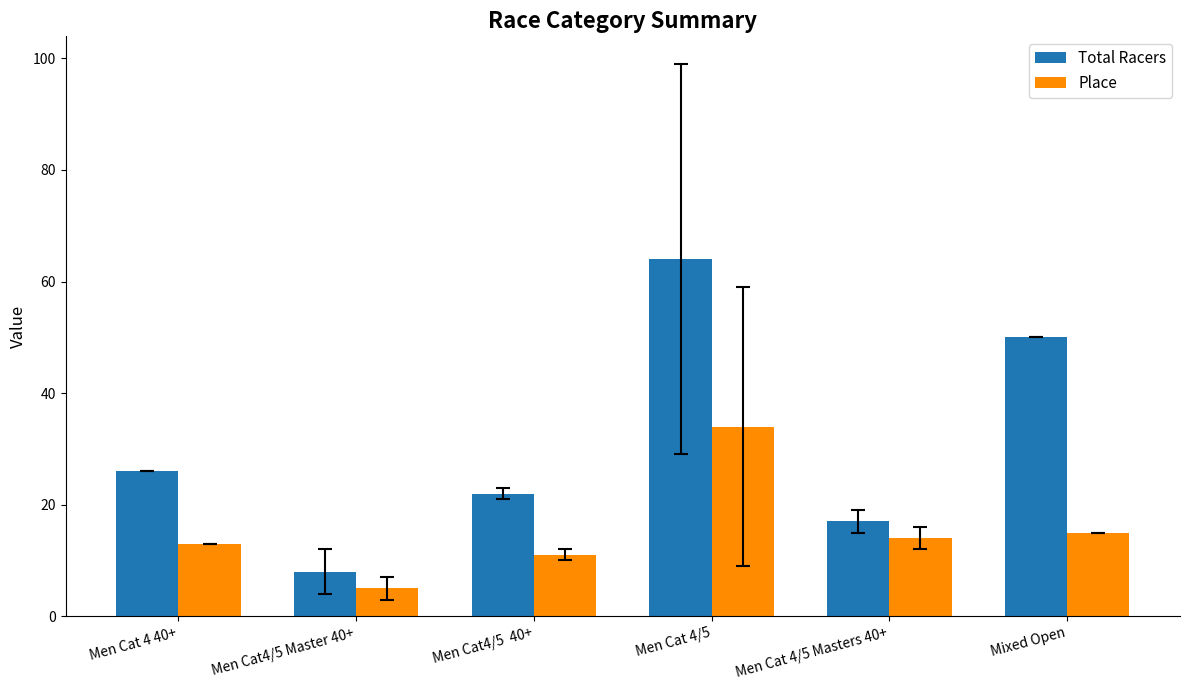

What is the greatest value displayed?

64